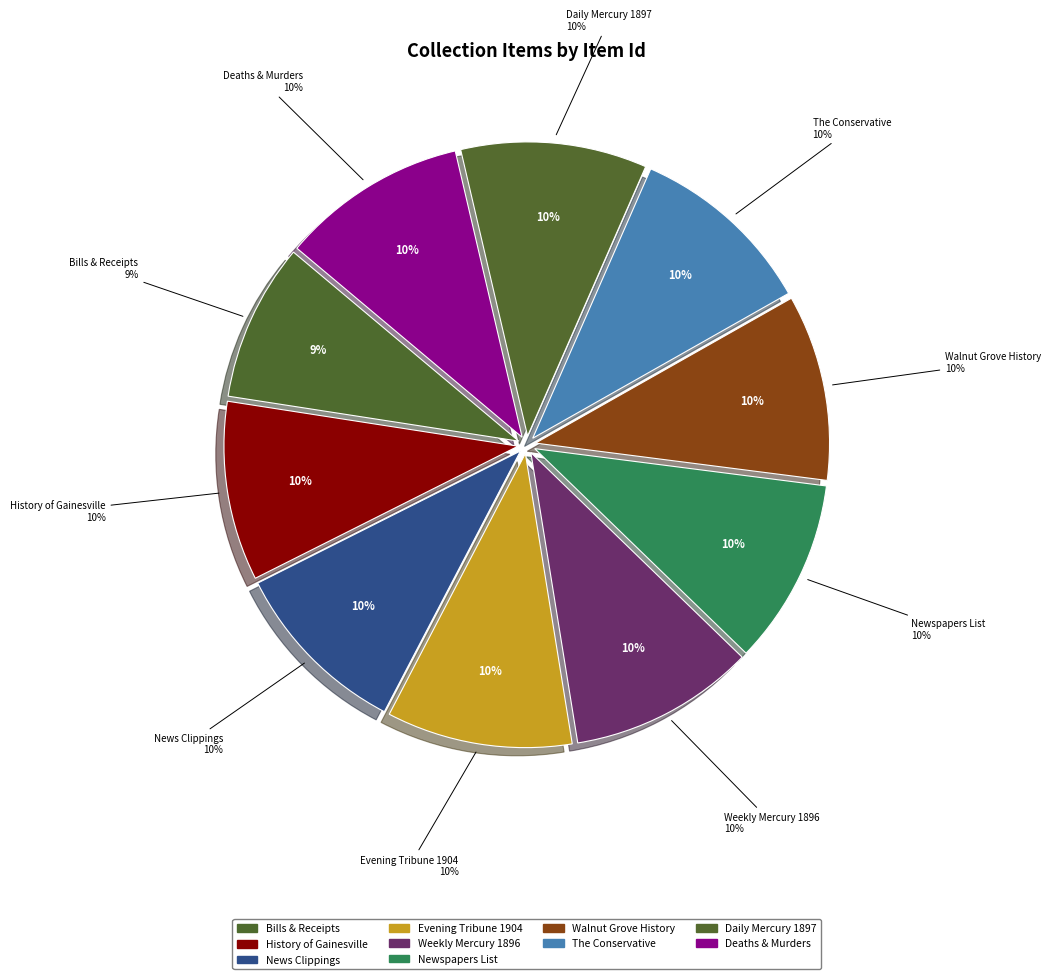

Count the number of slices in the pie.

10